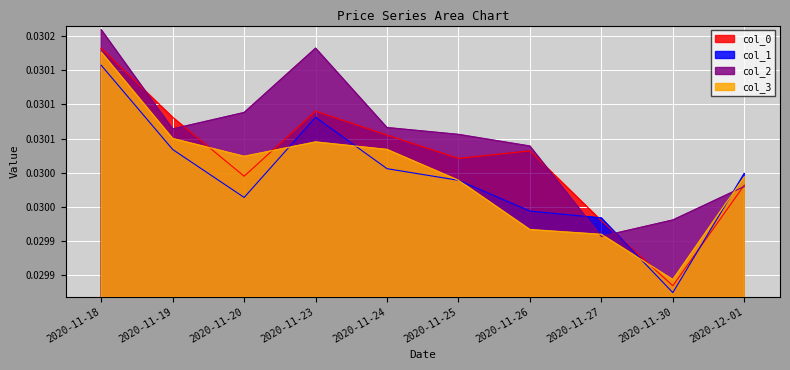

Reading left to right, transcribe all the data shown in this chart.

col_0: 2020-11-18=0.0	2020-11-19=0.0	2020-11-20=0.0	2020-11-23=0.0	2020-11-24=0.0	2020-11-25=0.0	2020-11-26=0.0	2020-11-27=0.0	2020-11-30=0.0	2020-12-01=0.0
col_1: 2020-11-18=0.0	2020-11-19=0.0	2020-11-20=0.0	2020-11-23=0.0	2020-11-24=0.0	2020-11-25=0.0	2020-11-26=0.0	2020-11-27=0.0	2020-11-30=0.0	2020-12-01=0.0
col_2: 2020-11-18=0.0	2020-11-19=0.0	2020-11-20=0.0	2020-11-23=0.0	2020-11-24=0.0	2020-11-25=0.0	2020-11-26=0.0	2020-11-27=0.0	2020-11-30=0.0	2020-12-01=0.0
col_3: 2020-11-18=0.0	2020-11-19=0.0	2020-11-20=0.0	2020-11-23=0.0	2020-11-24=0.0	2020-11-25=0.0	2020-11-26=0.0	2020-11-27=0.0	2020-11-30=0.0	2020-12-01=0.0